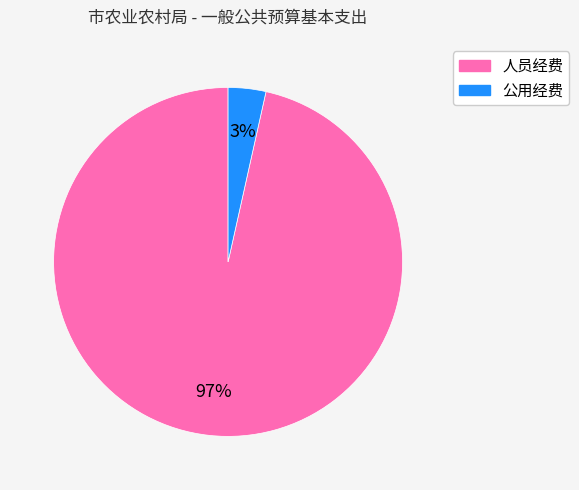

Does any single category account for the majority?

Yes